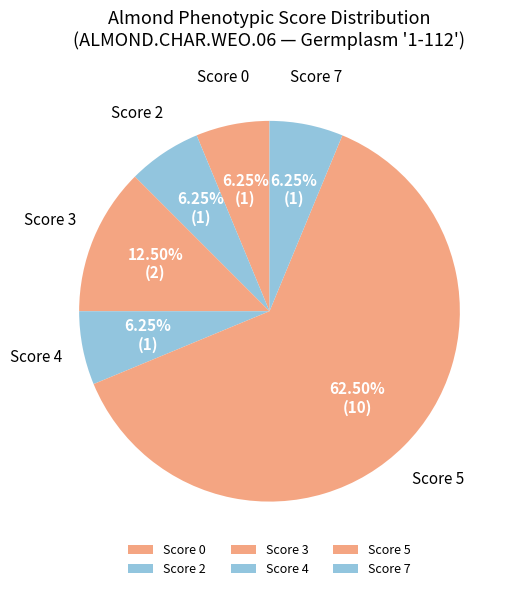

Is there a majority slice in this chart?

Yes